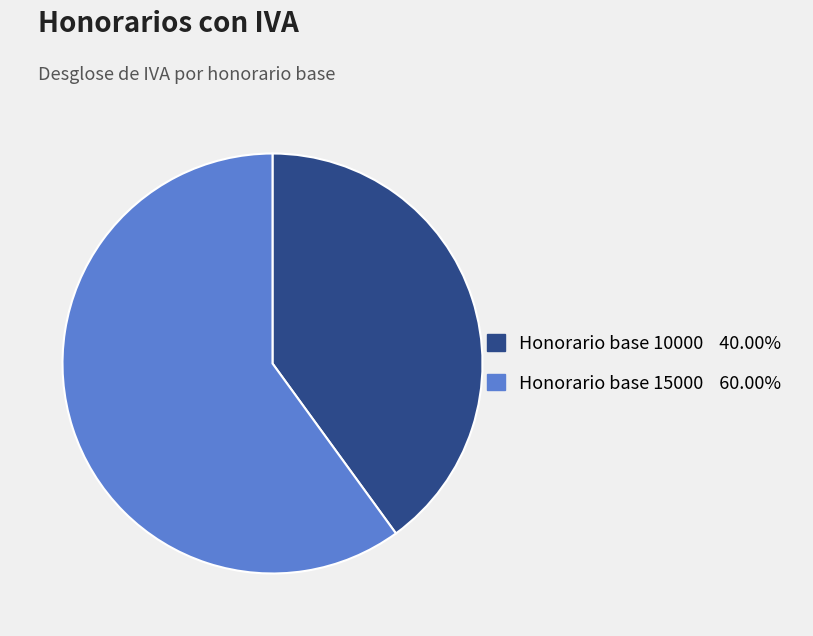

Does any single category account for the majority?

Yes